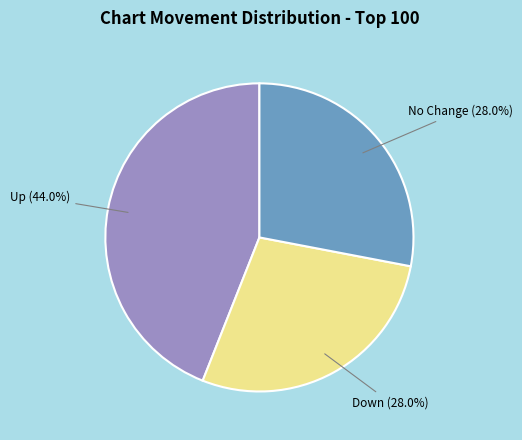

Is there a majority slice in this chart?

No